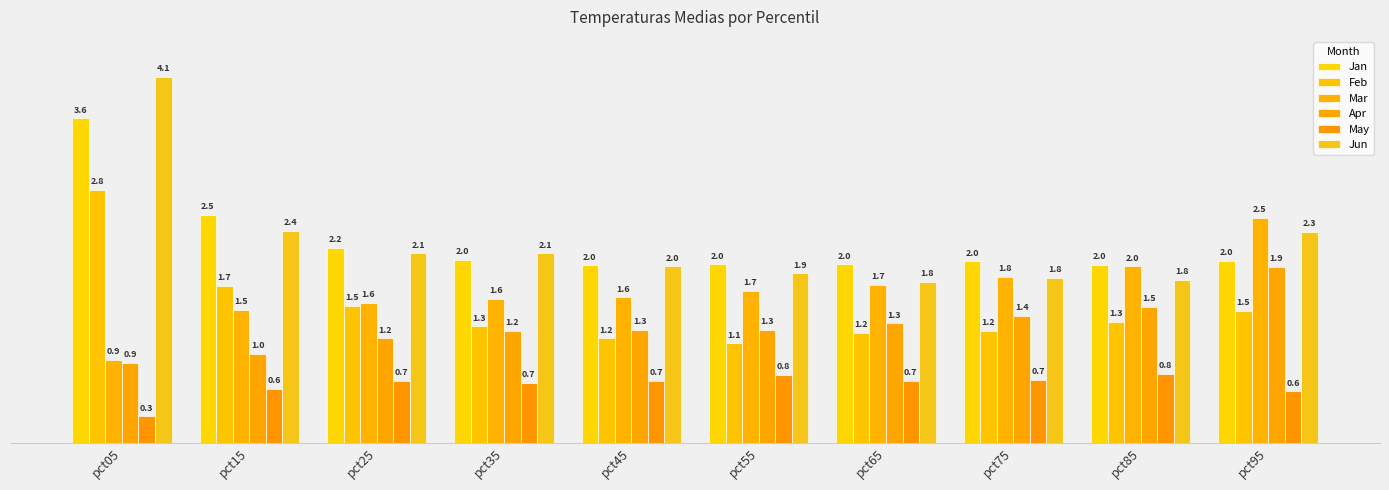

What is the difference between the highest and lowest values at pct35?

1.4